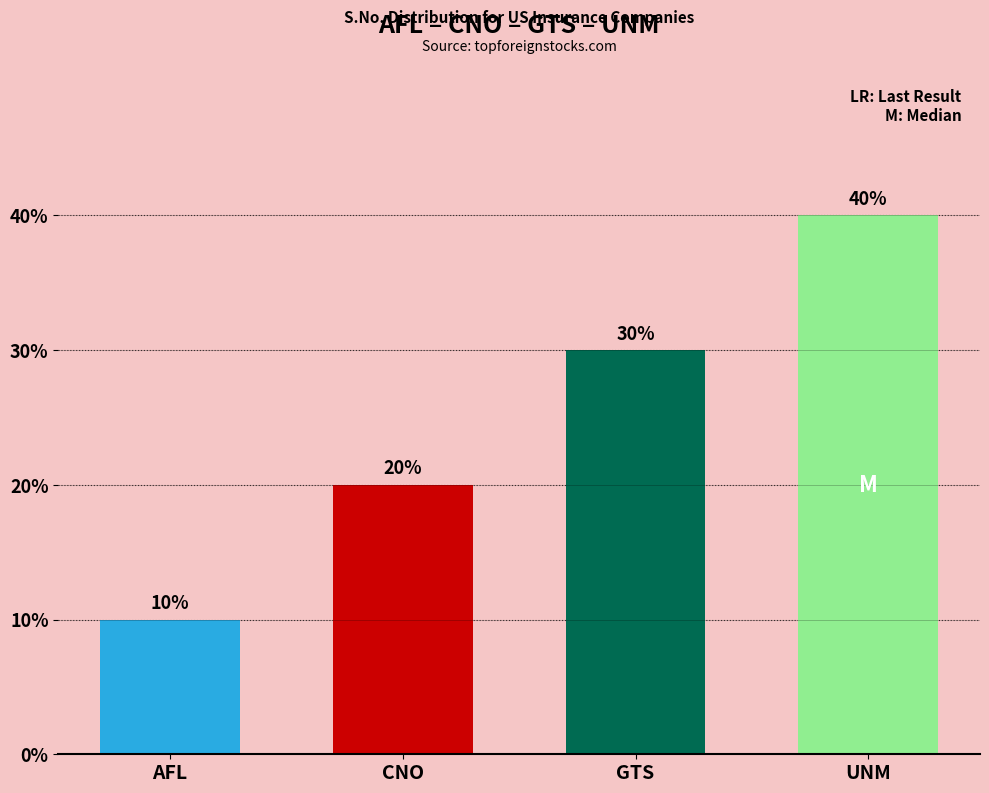

Where does the data first go above 3?

UNM